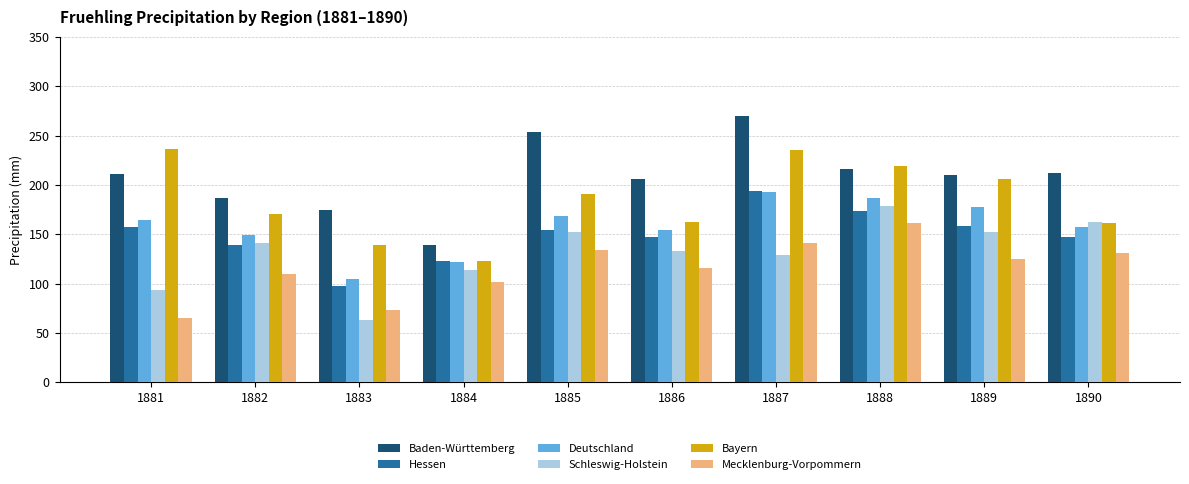

Where is Bayern nearest to the value 179?

1882